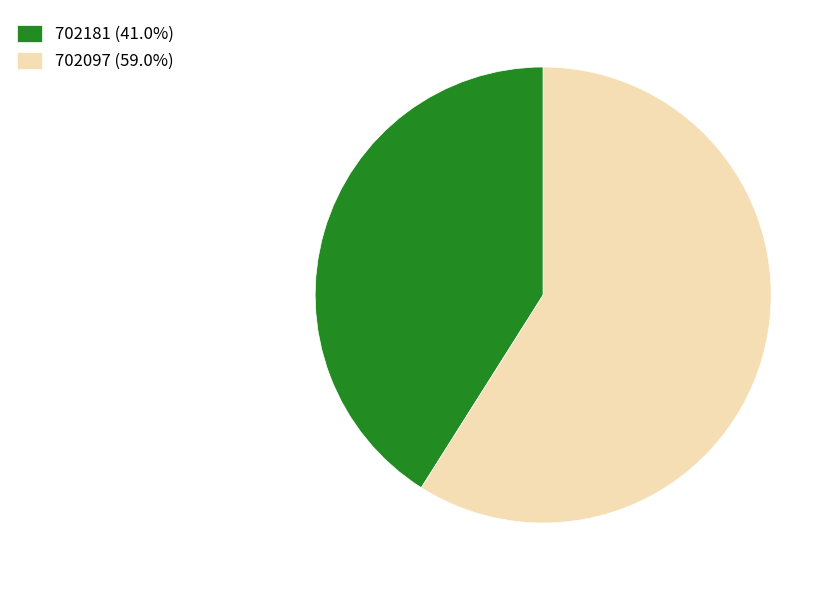

Do 702097 (59.0%) and 702181 (41.0%) together represent more than half of the pie?

Yes